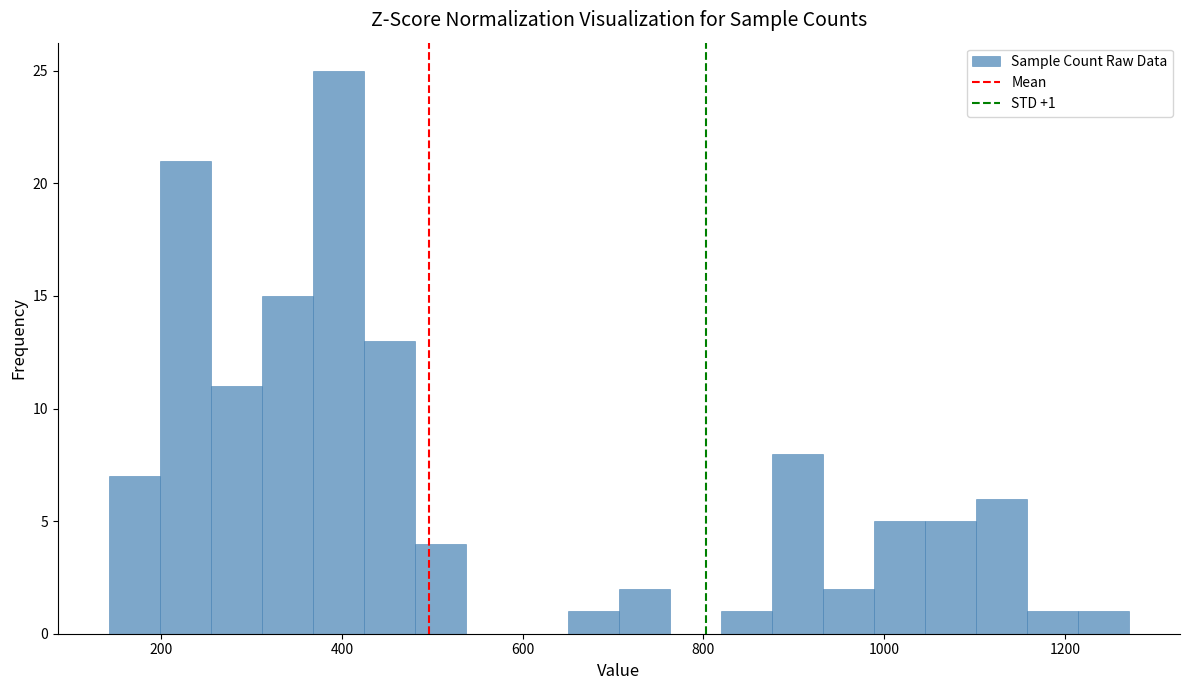

Read against the x-axis, roughly where is the centre of the tallest bar?

400